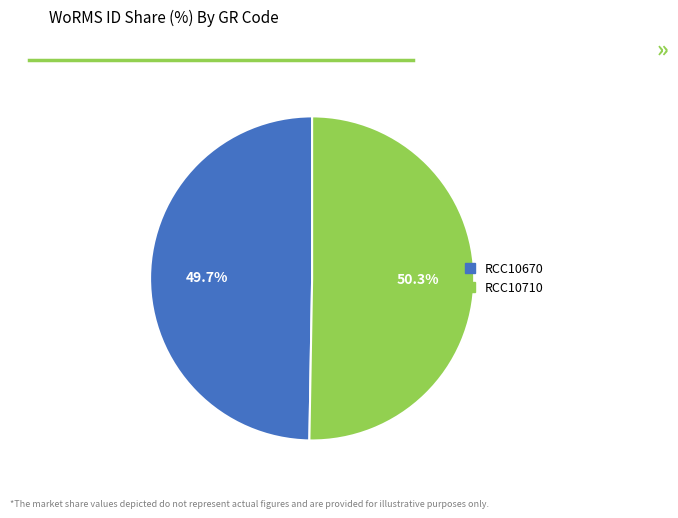

Rank the categories by value from lowest to highest.

RCC10670, RCC10710